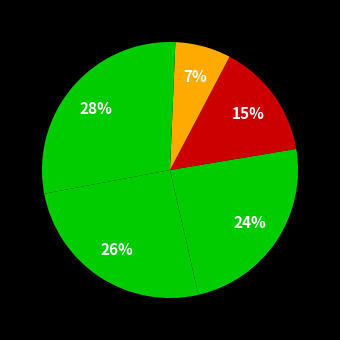

How many slices are in this pie chart?

6